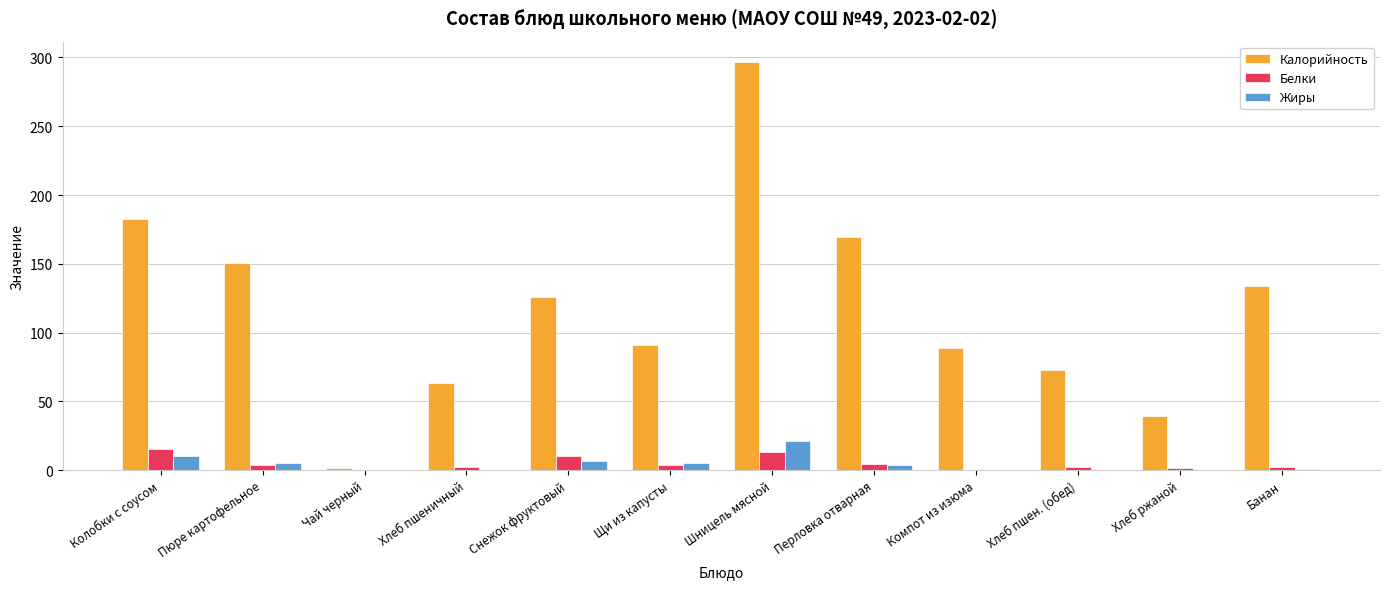

What is the total value across all series at Снежок фруктовый?

142.0